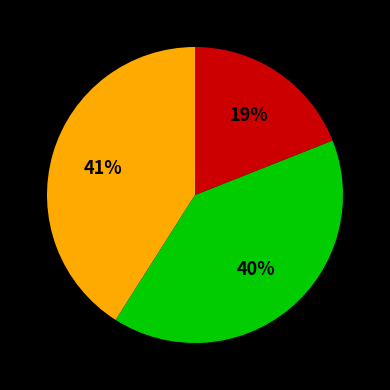

To the nearest percent, what is the difference between the largest and smallest slice percentages?

22%